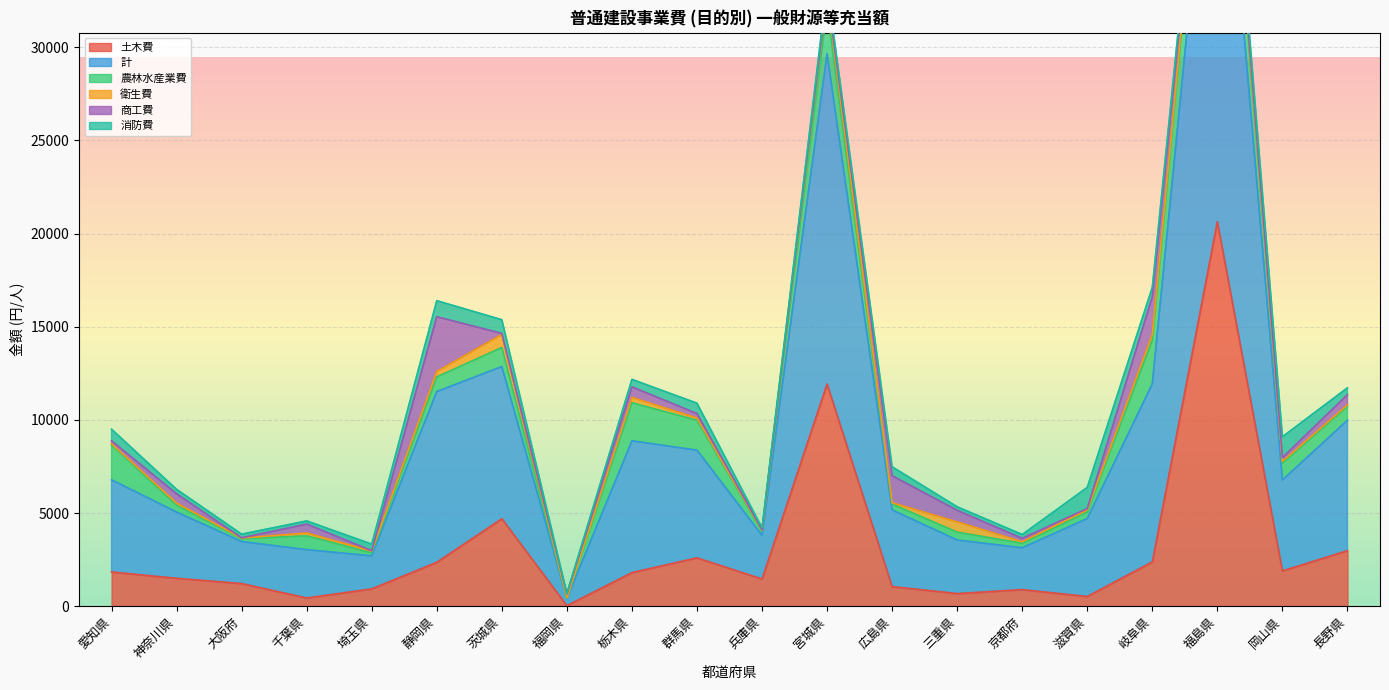

What position from the left is 埼玉県?

5